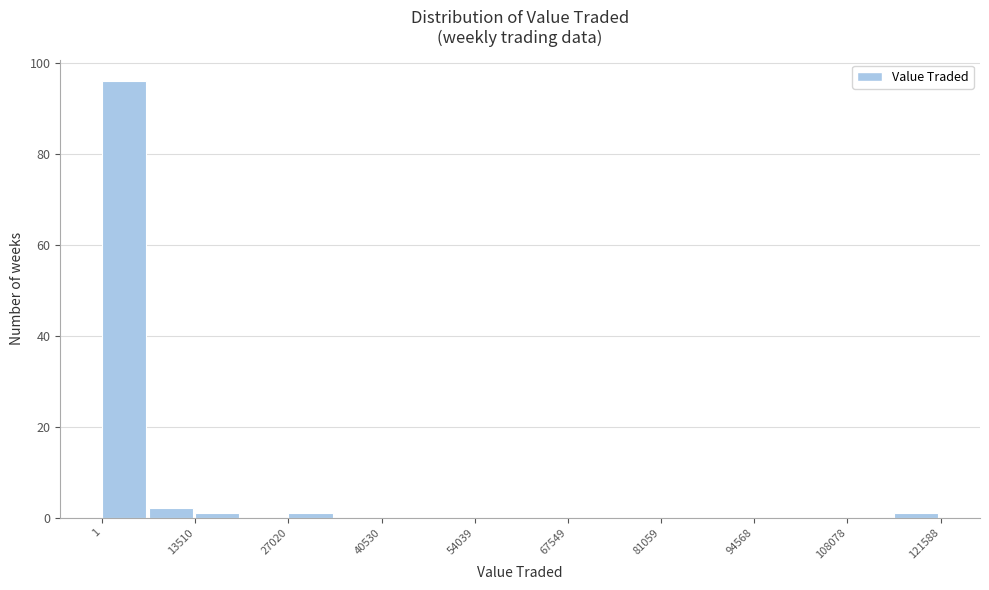

Read against the x-axis, roughly where is the centre of the tallest bar?

4000